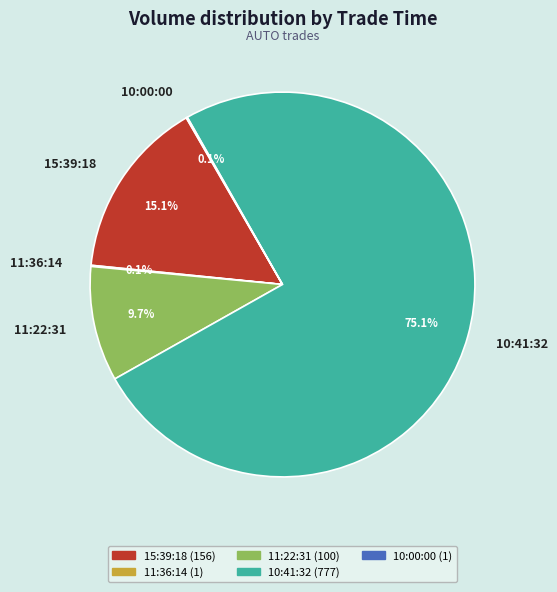

Which category has the biggest portion of the pie?

10:41:32